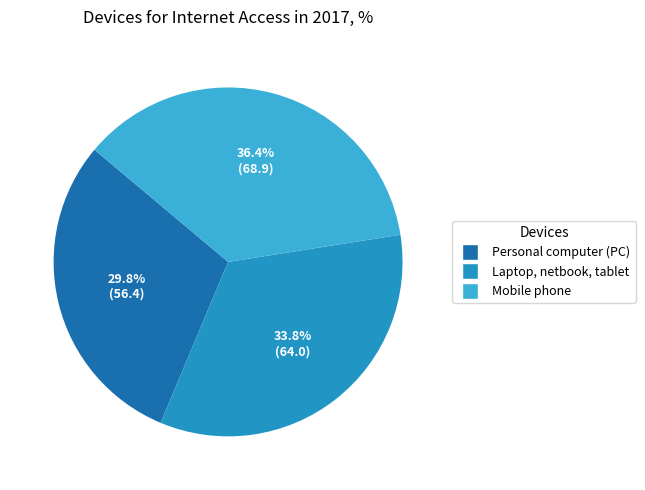

Is the sum of Mobile phone and Laptop, netbook, tablet greater than half?

Yes